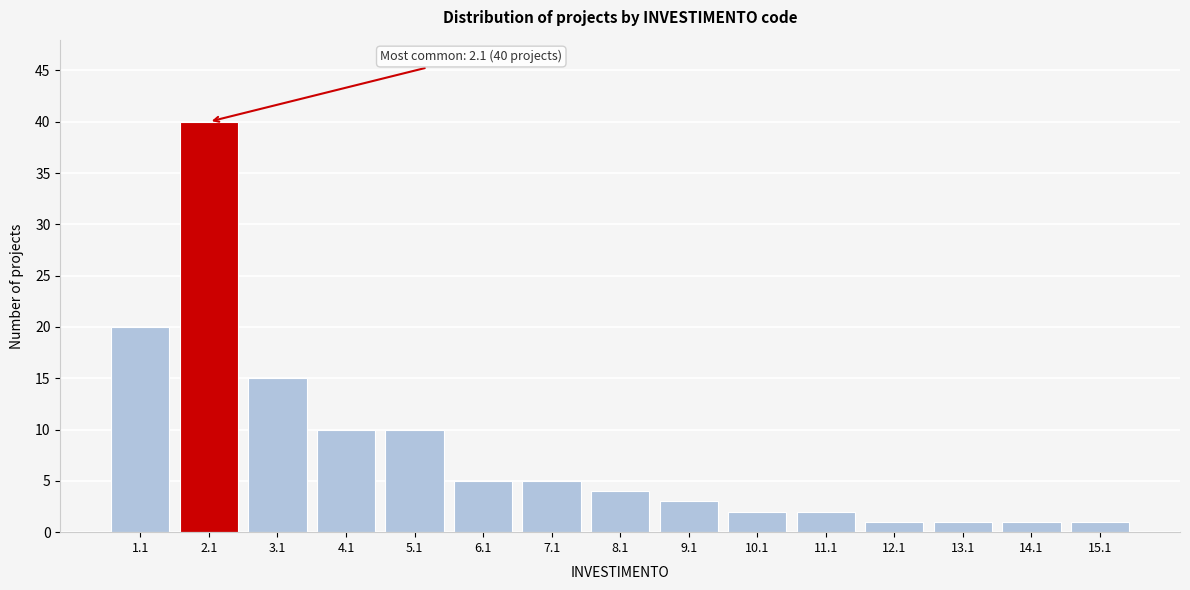

Reading left to right, extract all data points from this chart.

20	40	15	10	10	5	5	4	3	2	2	1	1	1	1